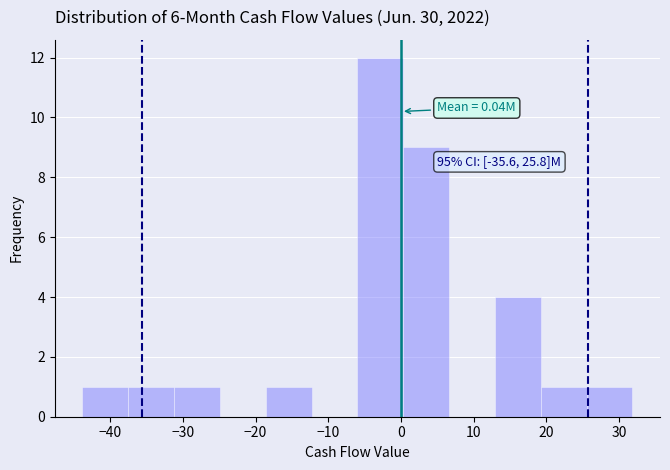

Which range on the x-axis has the tallest bar?

-6 to 0